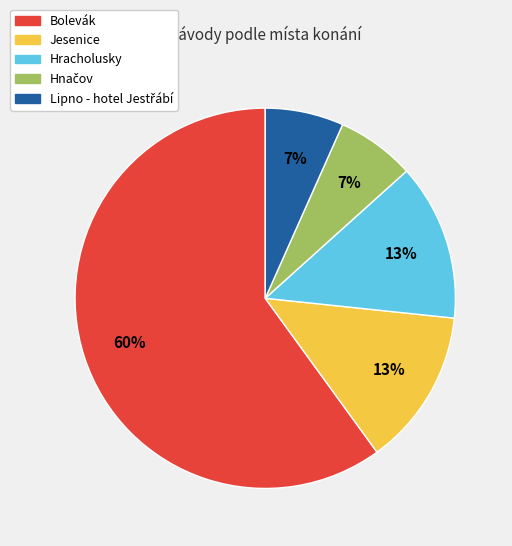

How many slices are in this pie chart?

5